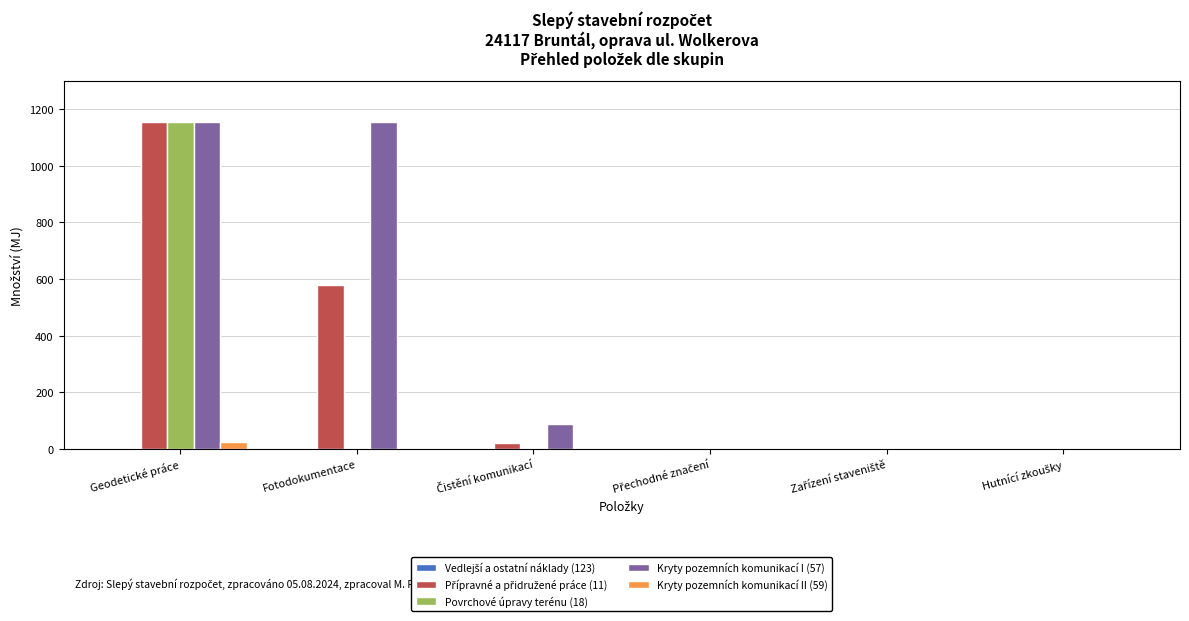

At which category is the sum across all series the highest?

Geodetické práce